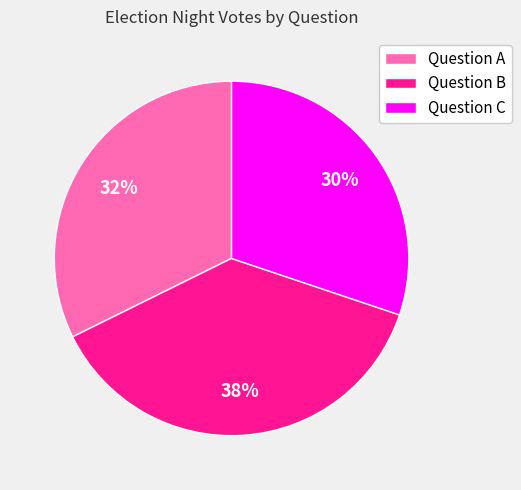

Is there a majority slice in this chart?

No